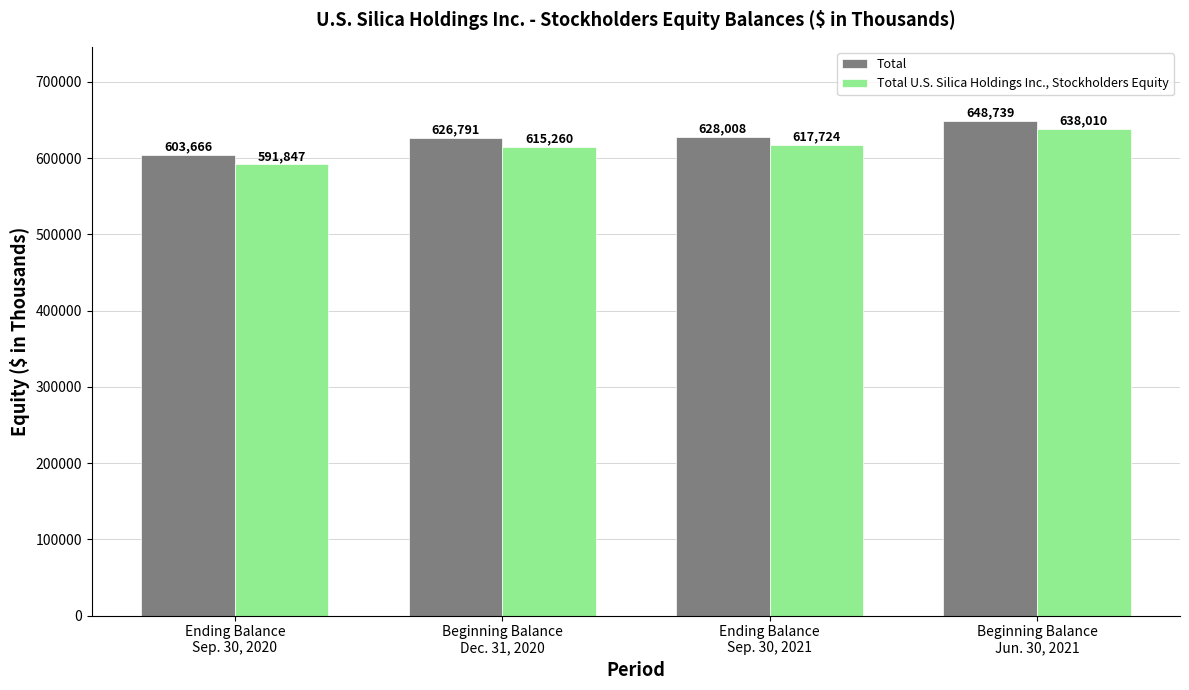

Reading left to right, list all the values displayed in this chart.

Total: Ending Balance
Sep. 30, 2020=603666	Beginning Balance
Dec. 31, 2020=626791	Ending Balance
Sep. 30, 2021=628008	Beginning Balance
Jun. 30, 2021=648739
Total U.S. Silica Holdings Inc., Stockholders Equity: Ending Balance
Sep. 30, 2020=591847	Beginning Balance
Dec. 31, 2020=615260	Ending Balance
Sep. 30, 2021=617724	Beginning Balance
Jun. 30, 2021=638010